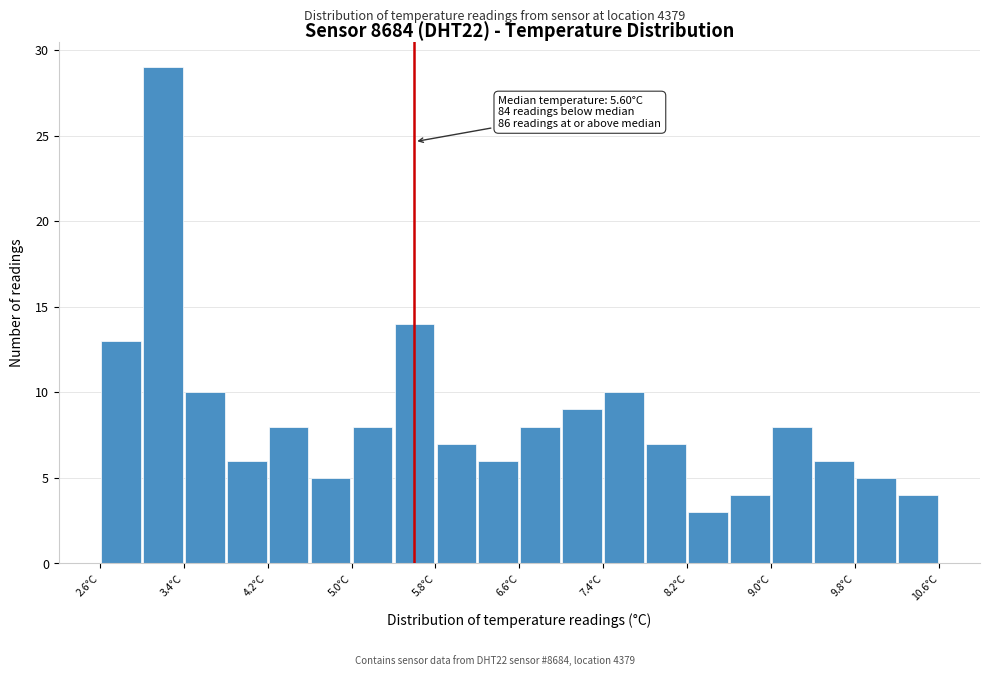

Which range on the x-axis has the tallest bar?

3.0 to 3.4